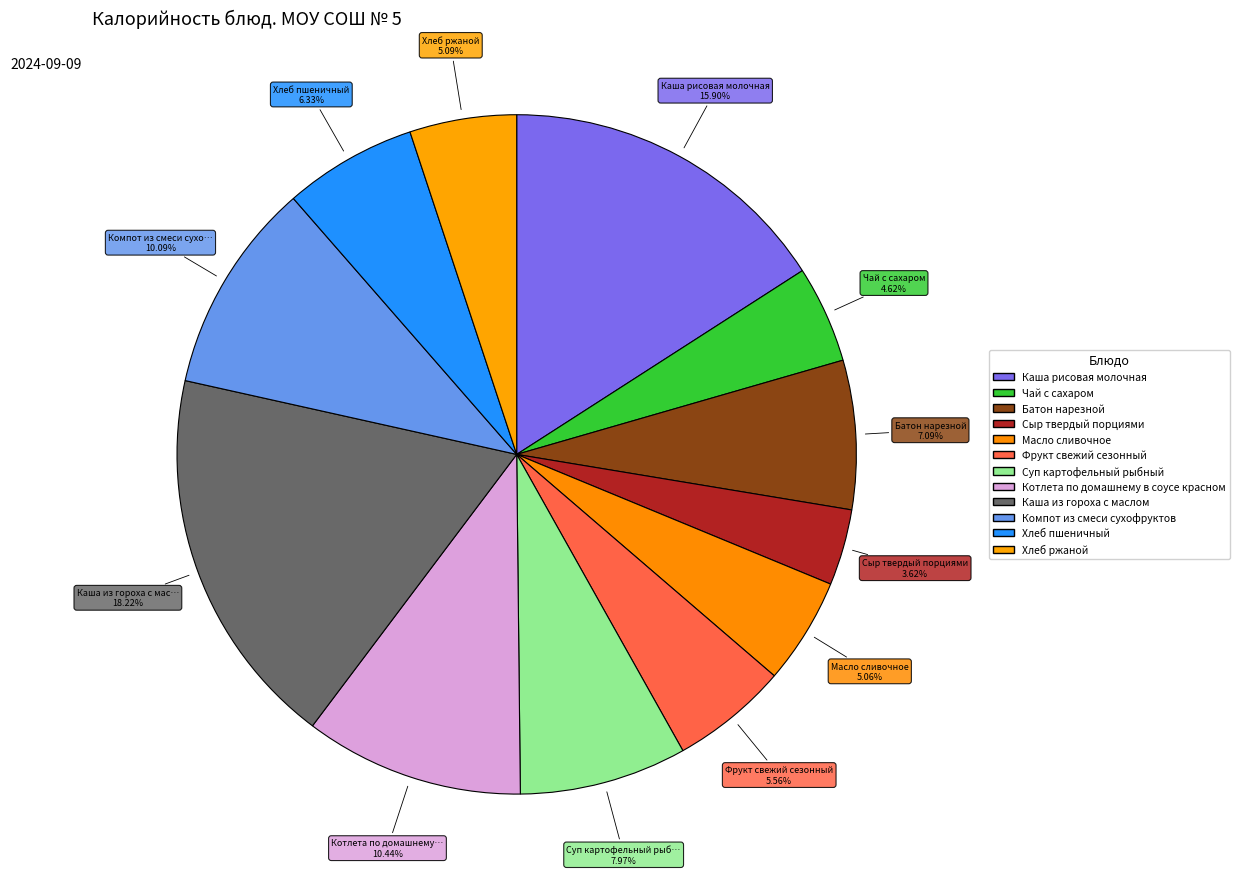

Is it true that Хлеб пшеничный is 6% of the pie?

True